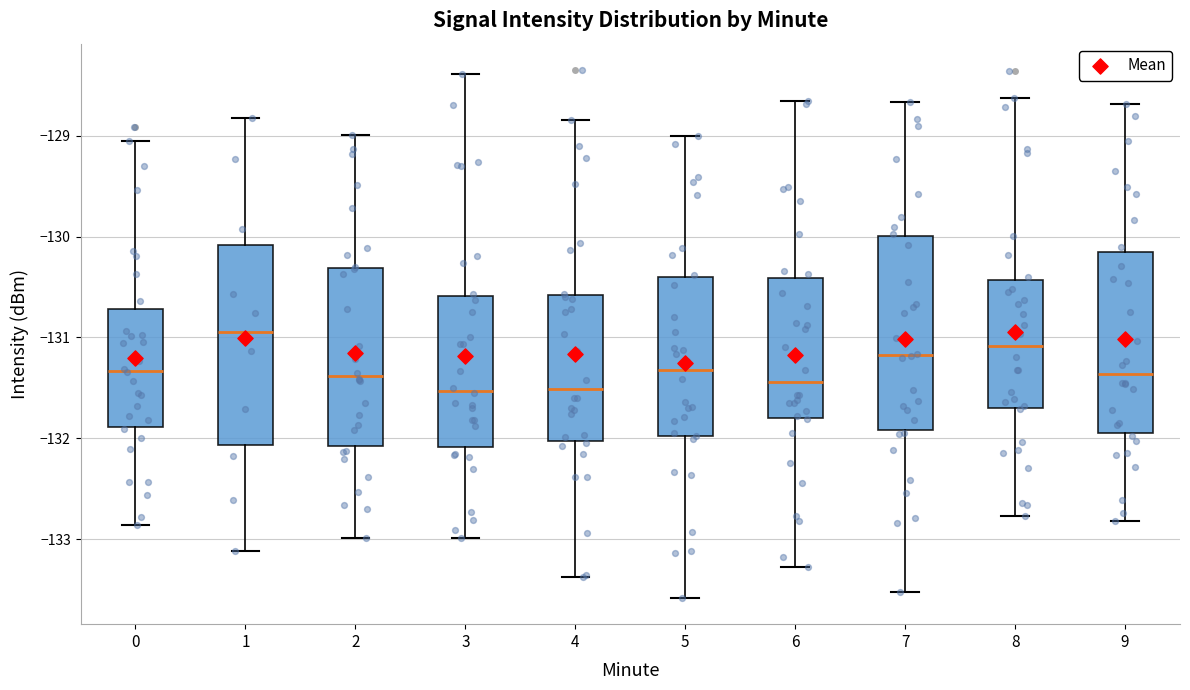

Reading left to right, read every box against the y-axis: the position of its median line, the range the box covers, and the ends of its whiskers. The values are not printed on the chart, so give them approximately, as read against the axis.

0: median -131.3, box -131.9 to -130.7, whiskers -132.9 to -129.0
1: median -130.9, box -132.1 to -130.1, whiskers -133.1 to -128.8
2: median -131.4, box -132.1 to -130.3, whiskers -133.0 to -129.0
3: median -131.5, box -132.1 to -130.6, whiskers -133.0 to -128.4
4: median -131.5, box -132.0 to -130.6, whiskers -133.4 to -128.8
5: median -131.3, box -132.0 to -130.4, whiskers -133.6 to -129.0
6: median -131.4, box -131.8 to -130.4, whiskers -133.3 to -128.7
7: median -131.2, box -131.9 to -130.0, whiskers -133.5 to -128.7
8: median -131.1, box -131.7 to -130.4, whiskers -132.8 to -128.6
9: median -131.4, box -132.0 to -130.2, whiskers -132.8 to -128.7